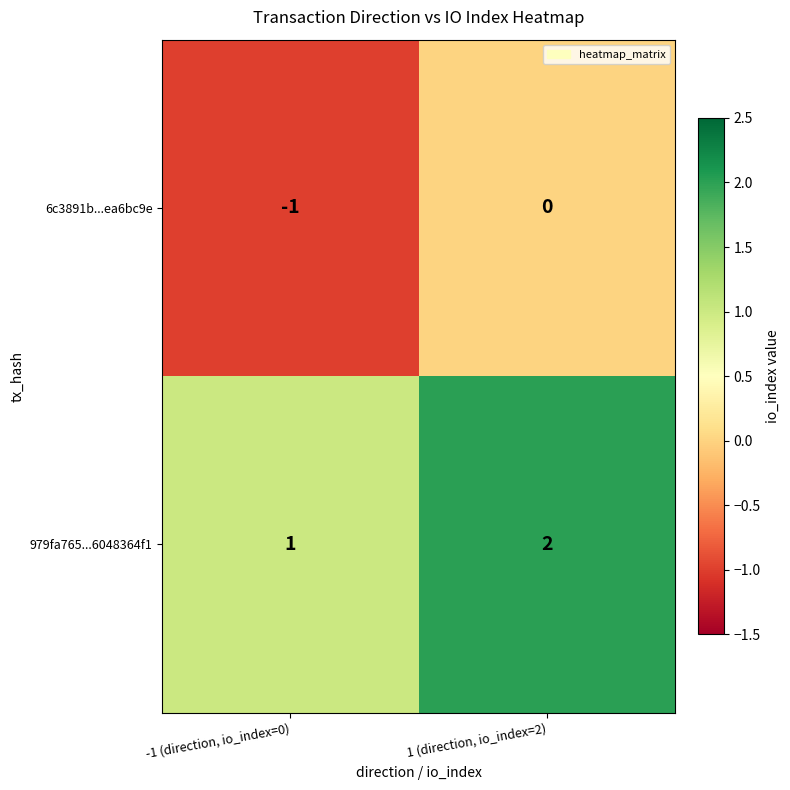

What is the difference between the highest and lowest values at 1 (direction, io_index=2)?

2